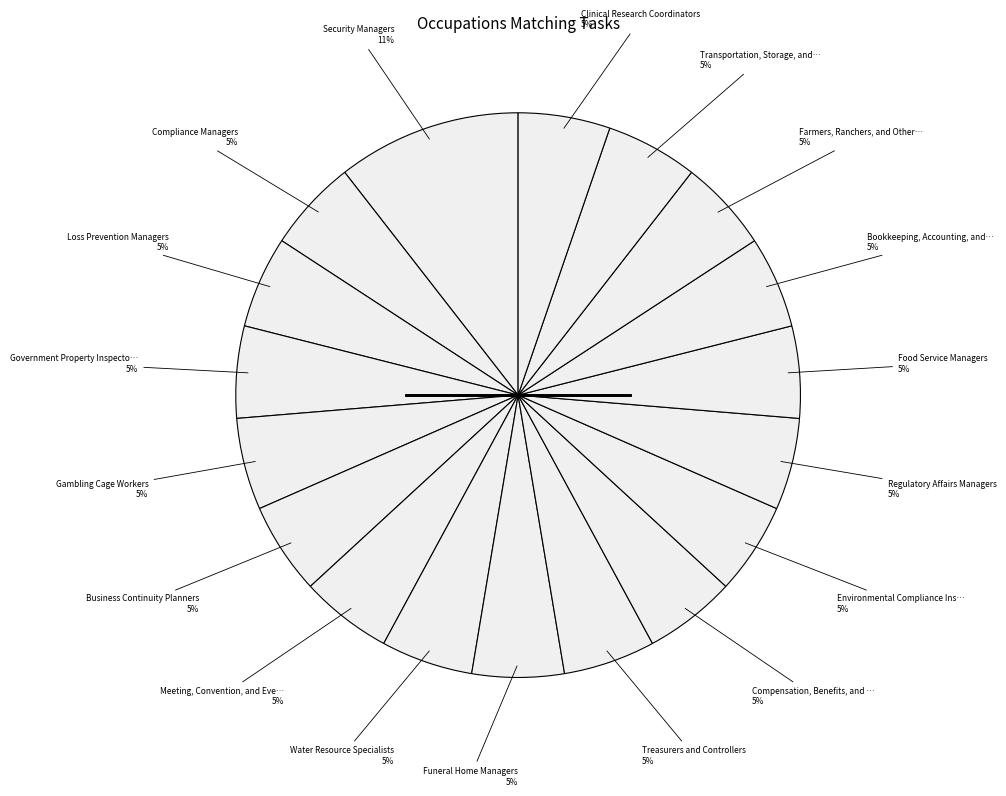

To the nearest percent, what is the difference between the largest and smallest slice percentages?

5%